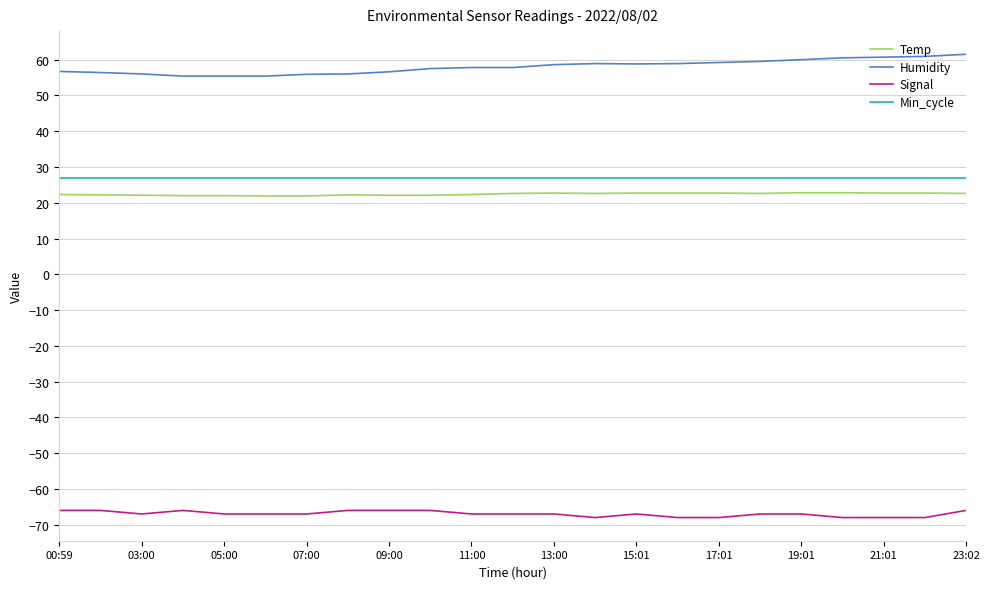

What is the lowest value of the Temp series?

21.9